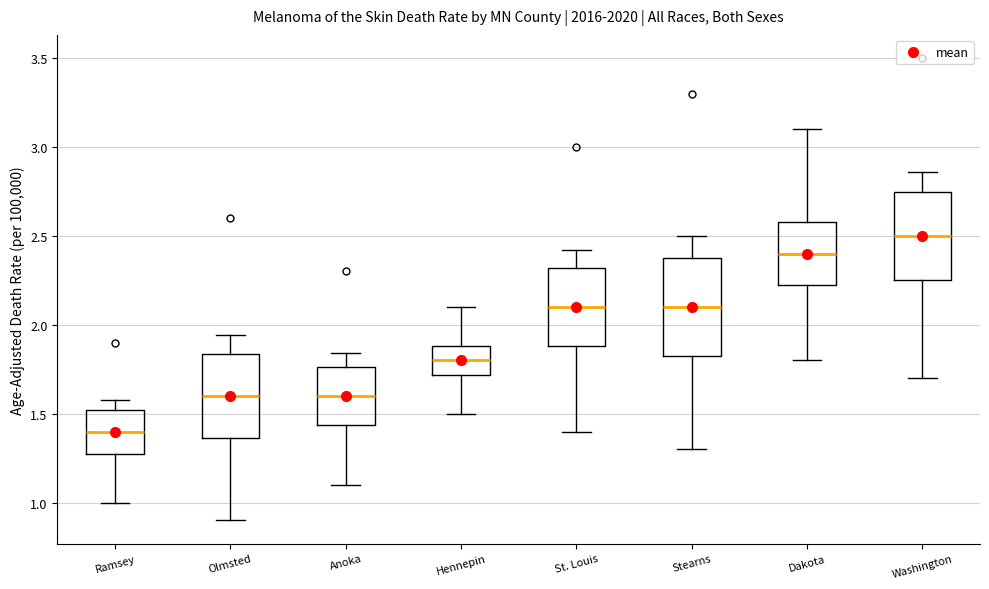

Which box's median line is the lowest?

Ramsey